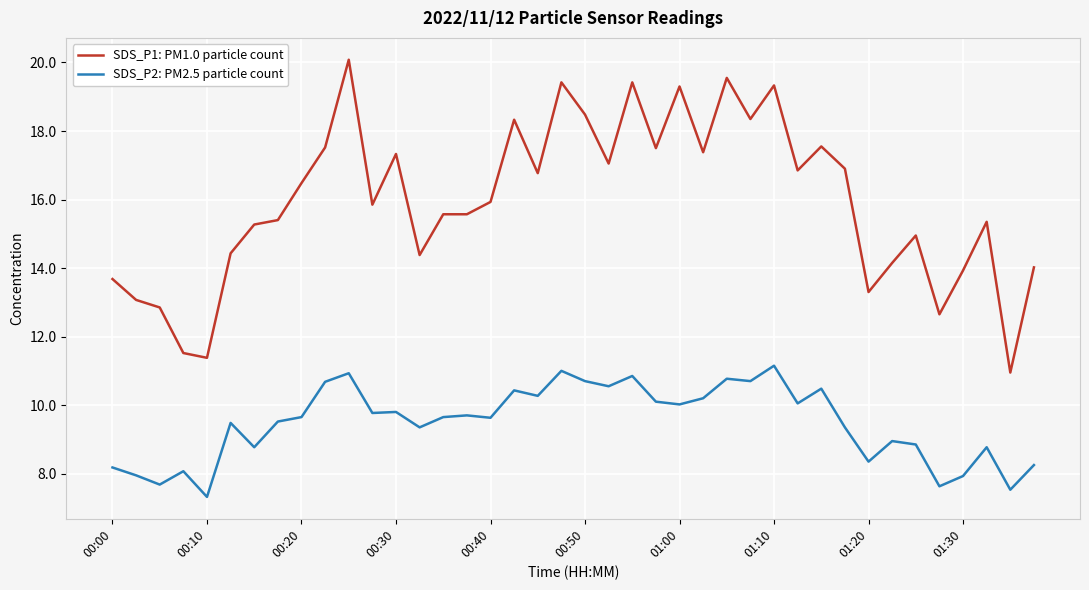

What is the smallest value displayed?

7.3